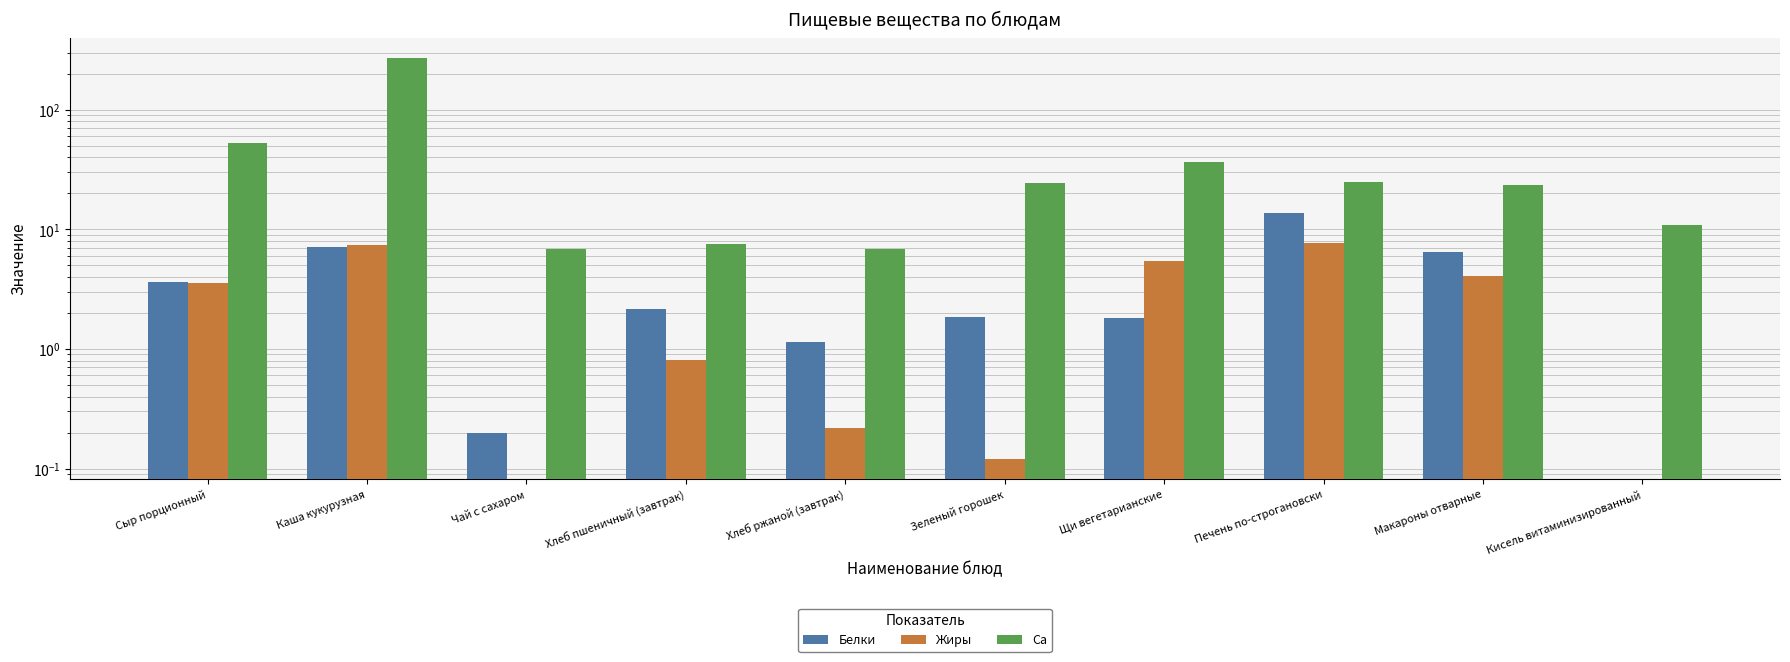

Is it true that Жиры equals 0.0 at Зеленый горошек?

False